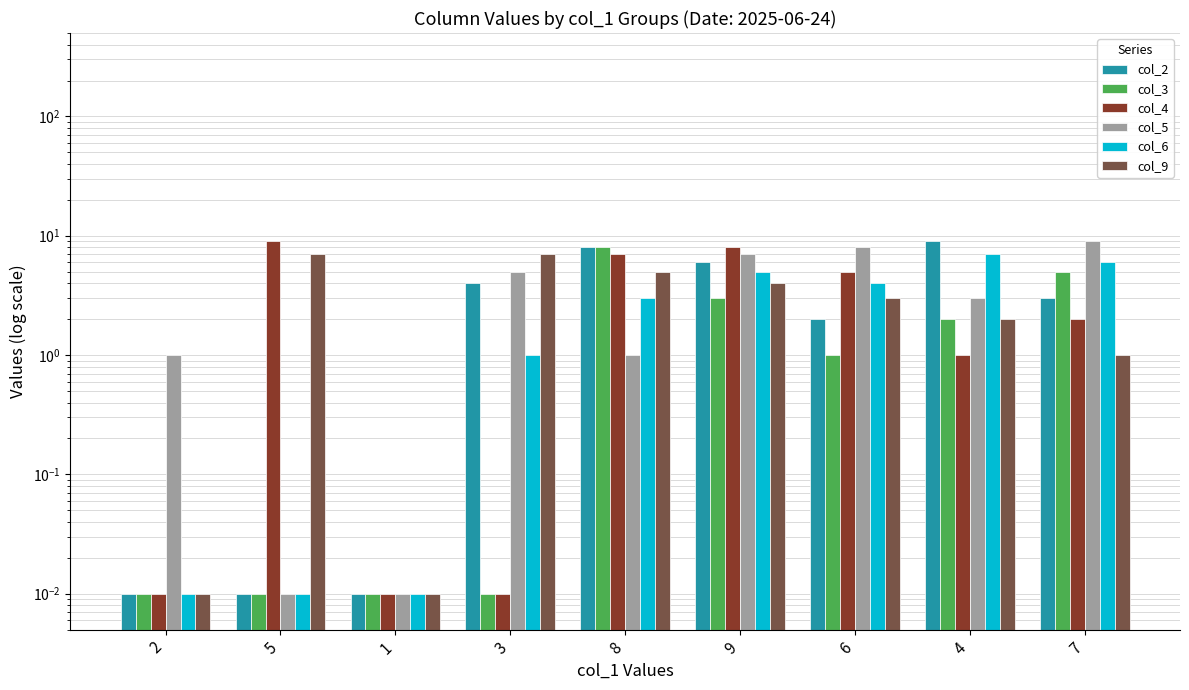

What is the difference between the highest and lowest values at 2?

1.0